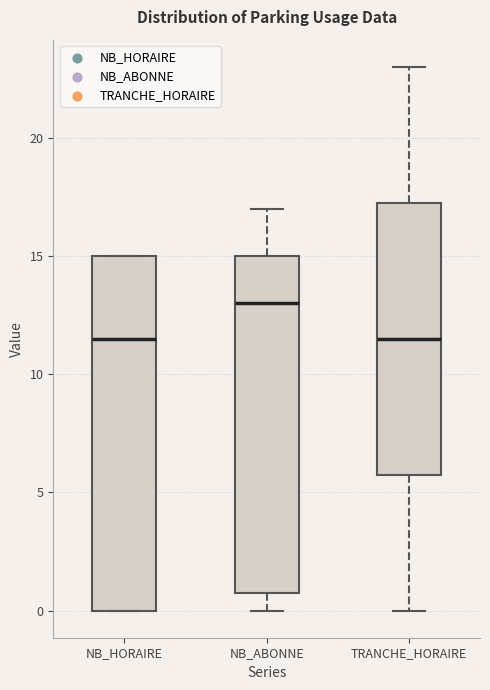

Reading left to right, read every box against the y-axis: the position of its median line, the range the box covers, and the ends of its whiskers. The values are not printed on the chart, so give them approximately, as read against the axis.

NB_HORAIRE: median 11.5, box 0.0 to 15.0, whiskers 0.0 to 15.0
NB_ABONNE: median 13.0, box 1.0 to 15.0, whiskers 0.0 to 17.0
TRANCHE_HORAIRE: median 11.5, box 6.0 to 17.5, whiskers 0.0 to 23.0